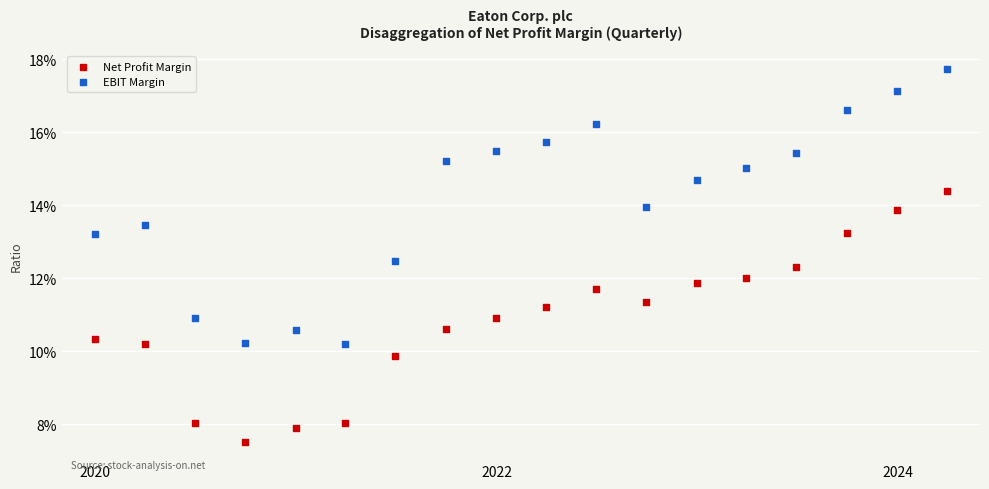

What are all the series names shown in the legend?

Net Profit Margin, EBIT Margin